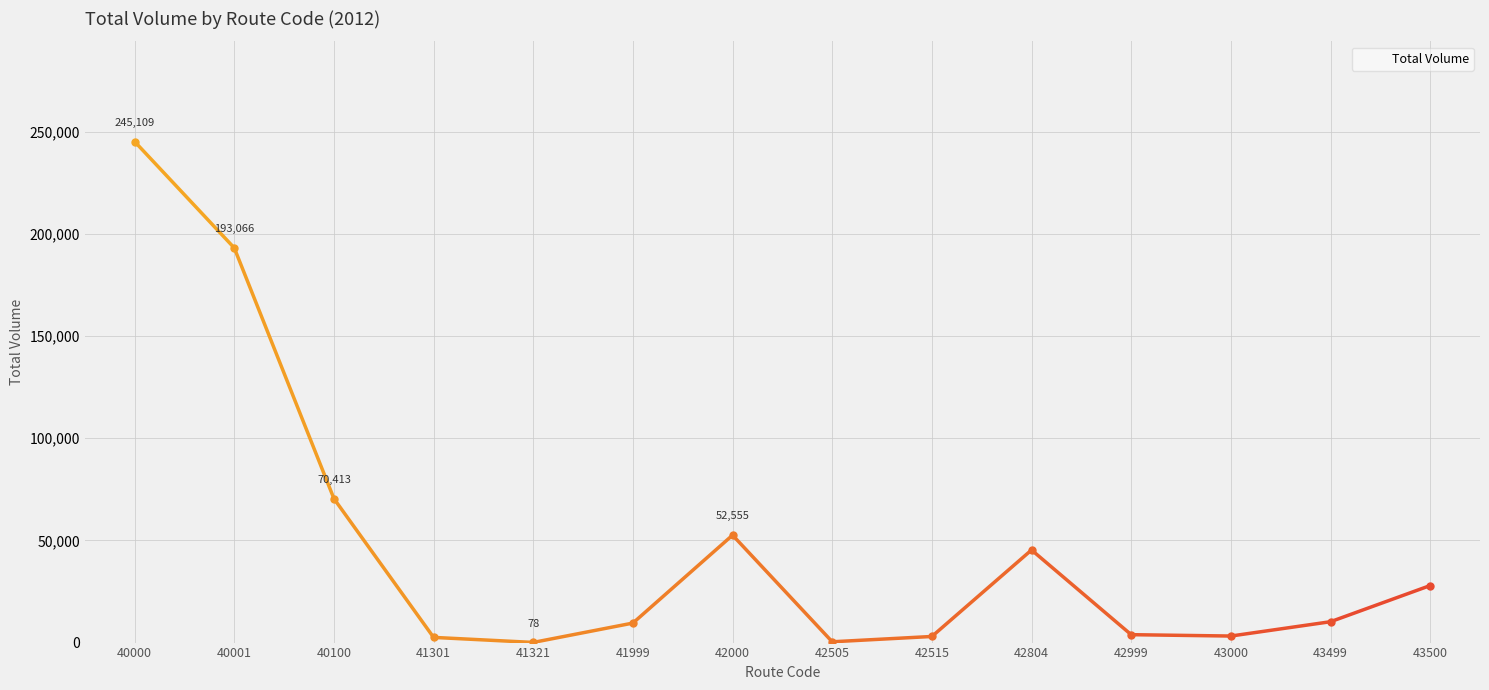

What is the change in value from 40100 to 42804?

-25108